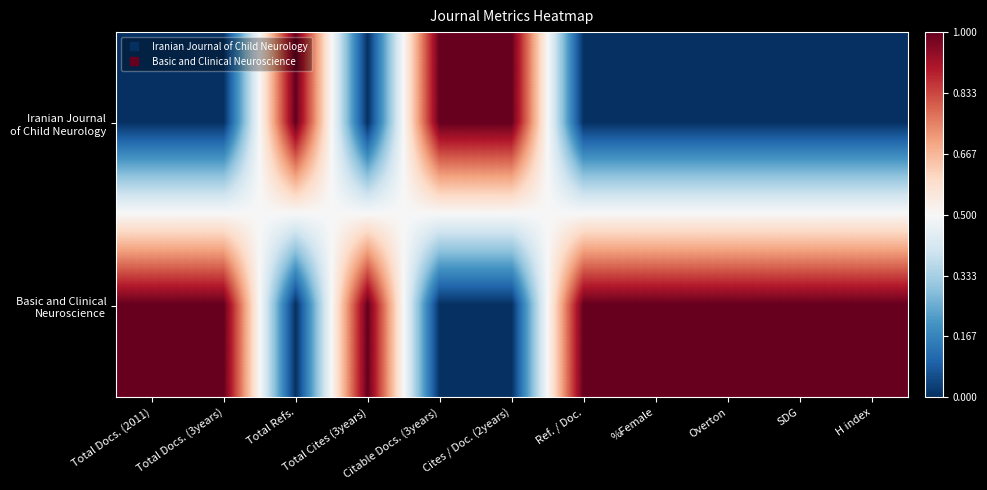

Which has a higher value, Total Docs. (3years) or Cites / Doc. (2years)?

Cites / Doc. (2years)